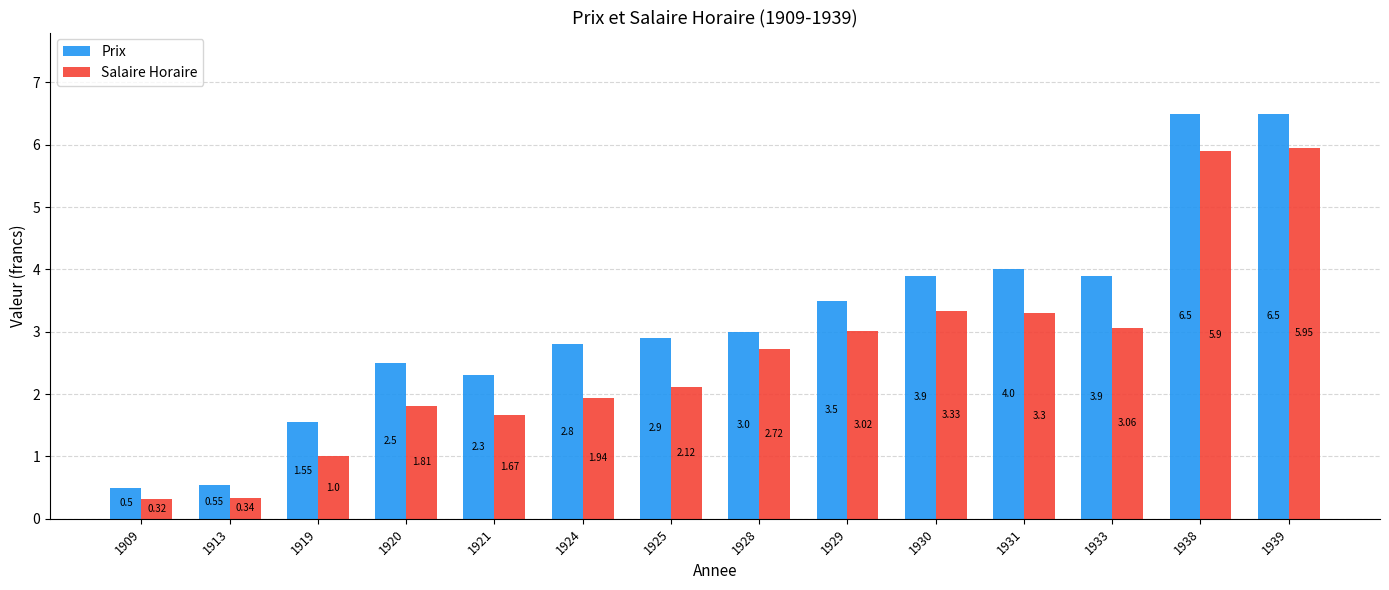

What is the sum of the Prix values at 1920 and 1939?

9.0